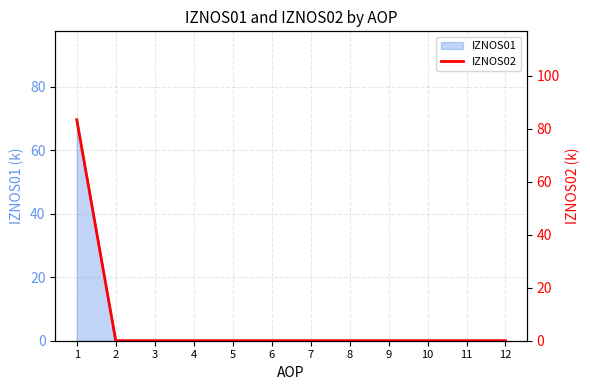

What is the highest value of the IZNOS01 series?

69.6